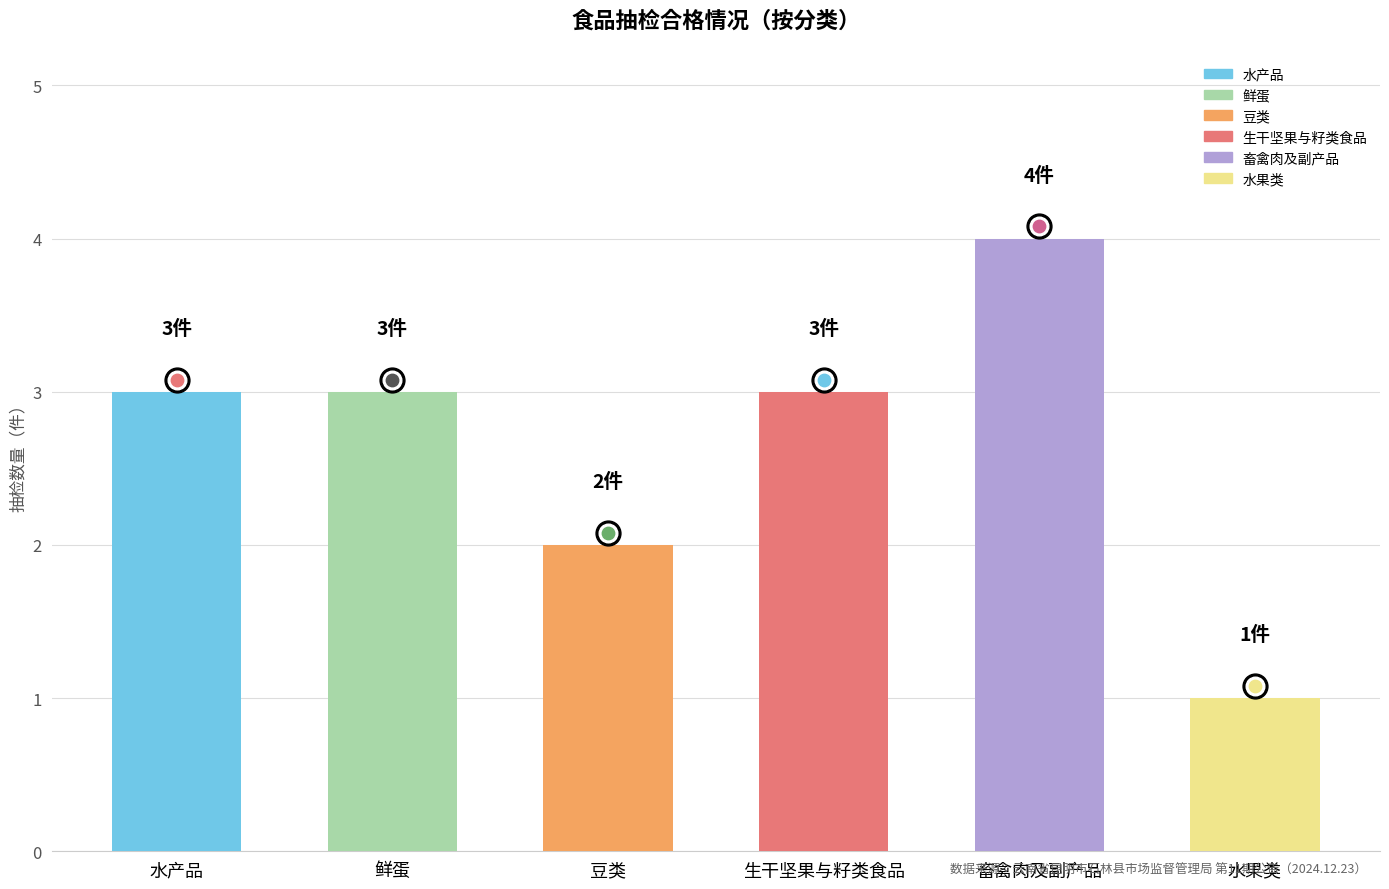

Between 水产品 and 生干坚果与籽类食品, which is larger?

水产品